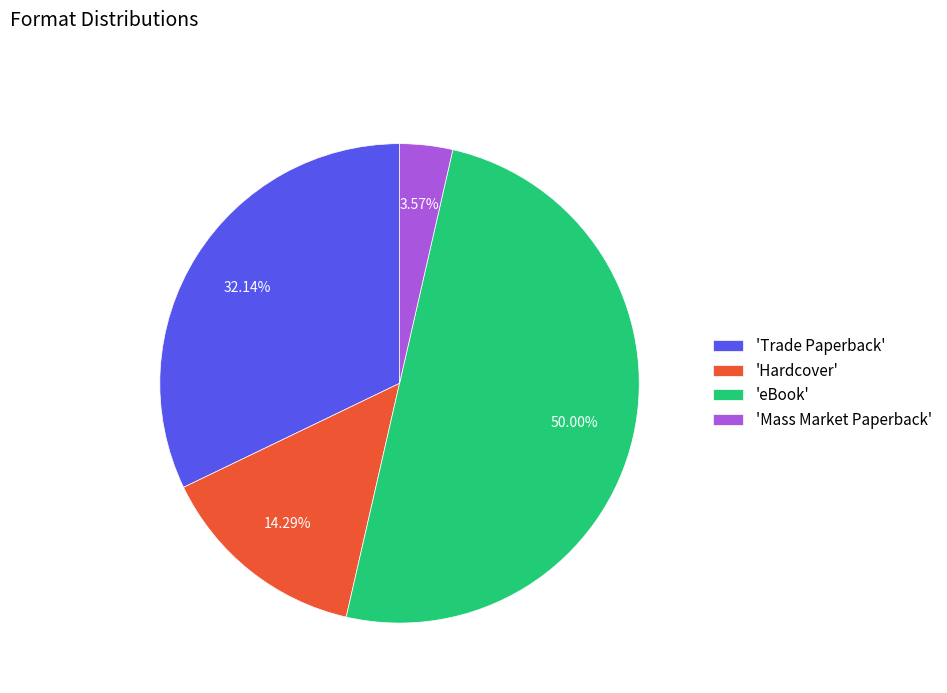

Between 'Trade Paperback' and 'Hardcover', which is larger?

'Trade Paperback'